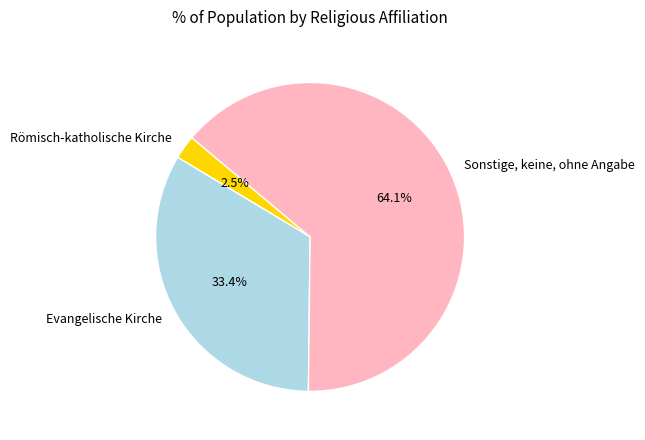

Is it true that Sonstige, keine, ohne Angabe is 71% of the pie?

False